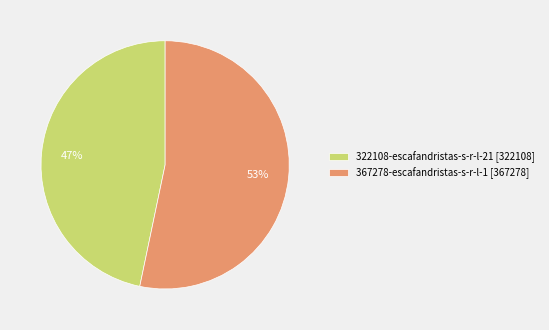

What percentage is the 367278 slice, to the nearest percent?

53%